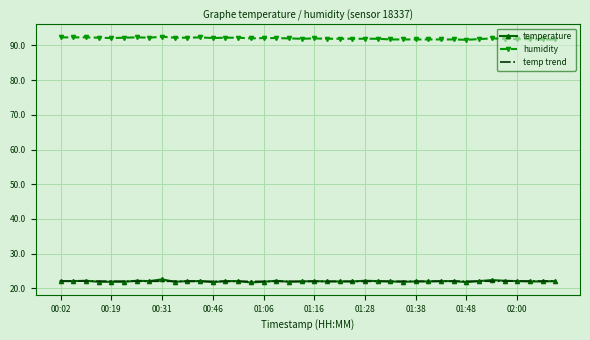

What is the lowest value of the temperature series?

21.7